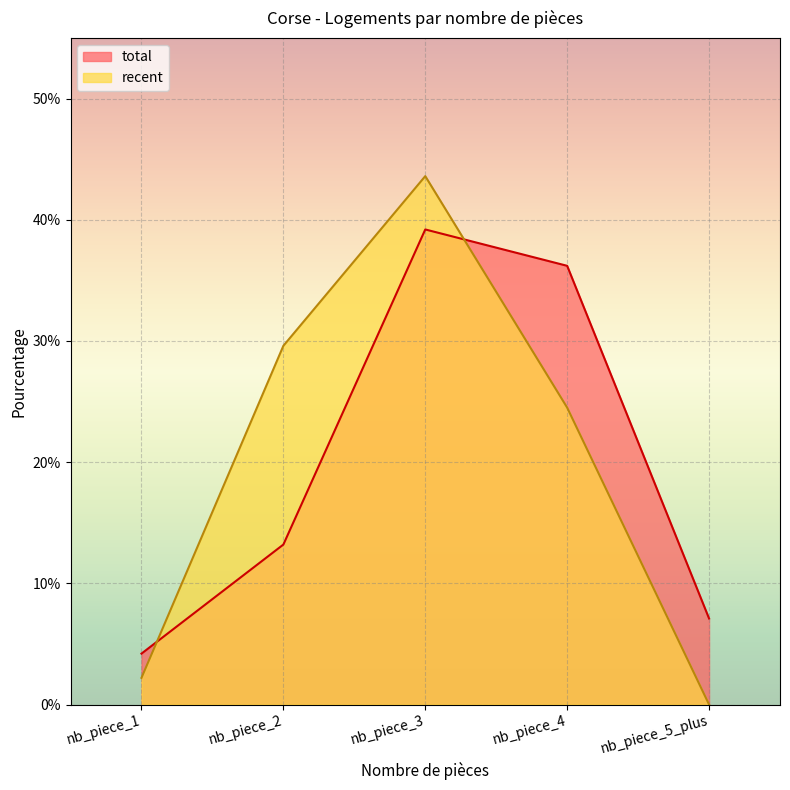

Which category has the highest value across all series?

nb_piece_3